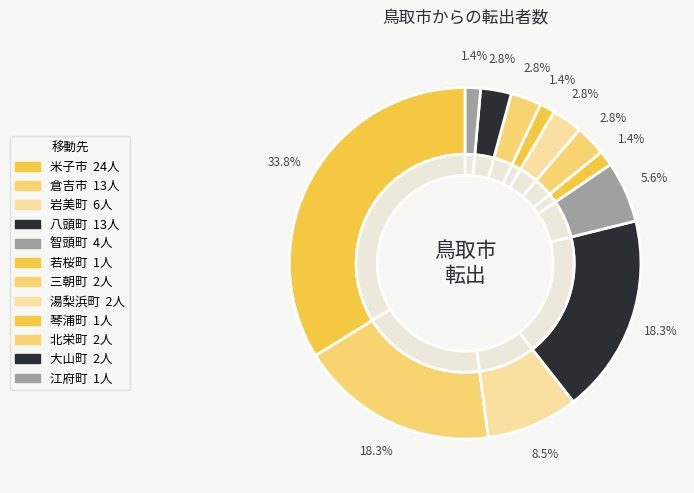

Does 琴浦町 account for over 50% of the chart?

No